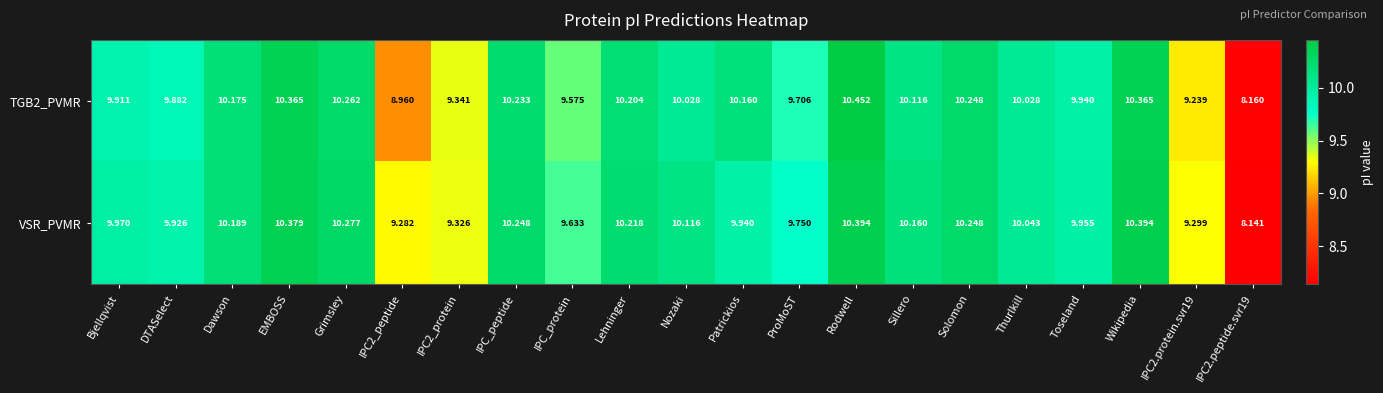

Which label corresponds to the largest value in the chart?

Rodwell